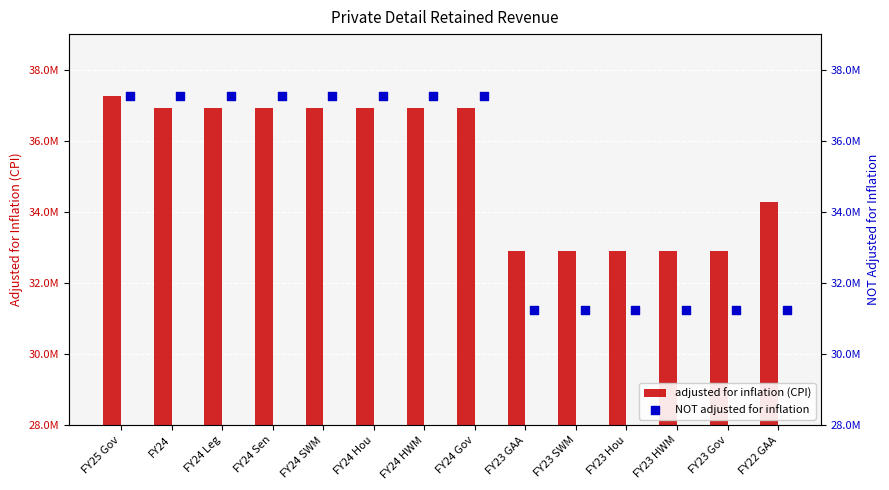

Is the value of adjusted for inflation (CPI) at FY24 SWM greater than the value of NOT adjusted for inflation at FY22 GAA?

Yes